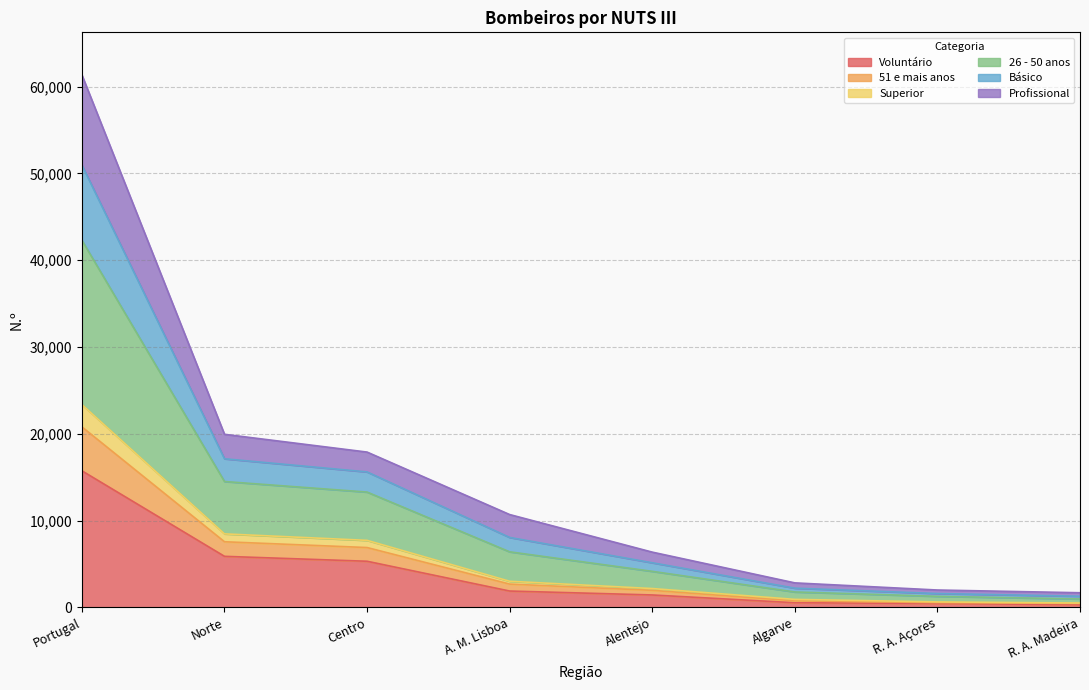

At which category is the sum across all series the highest?

Portugal